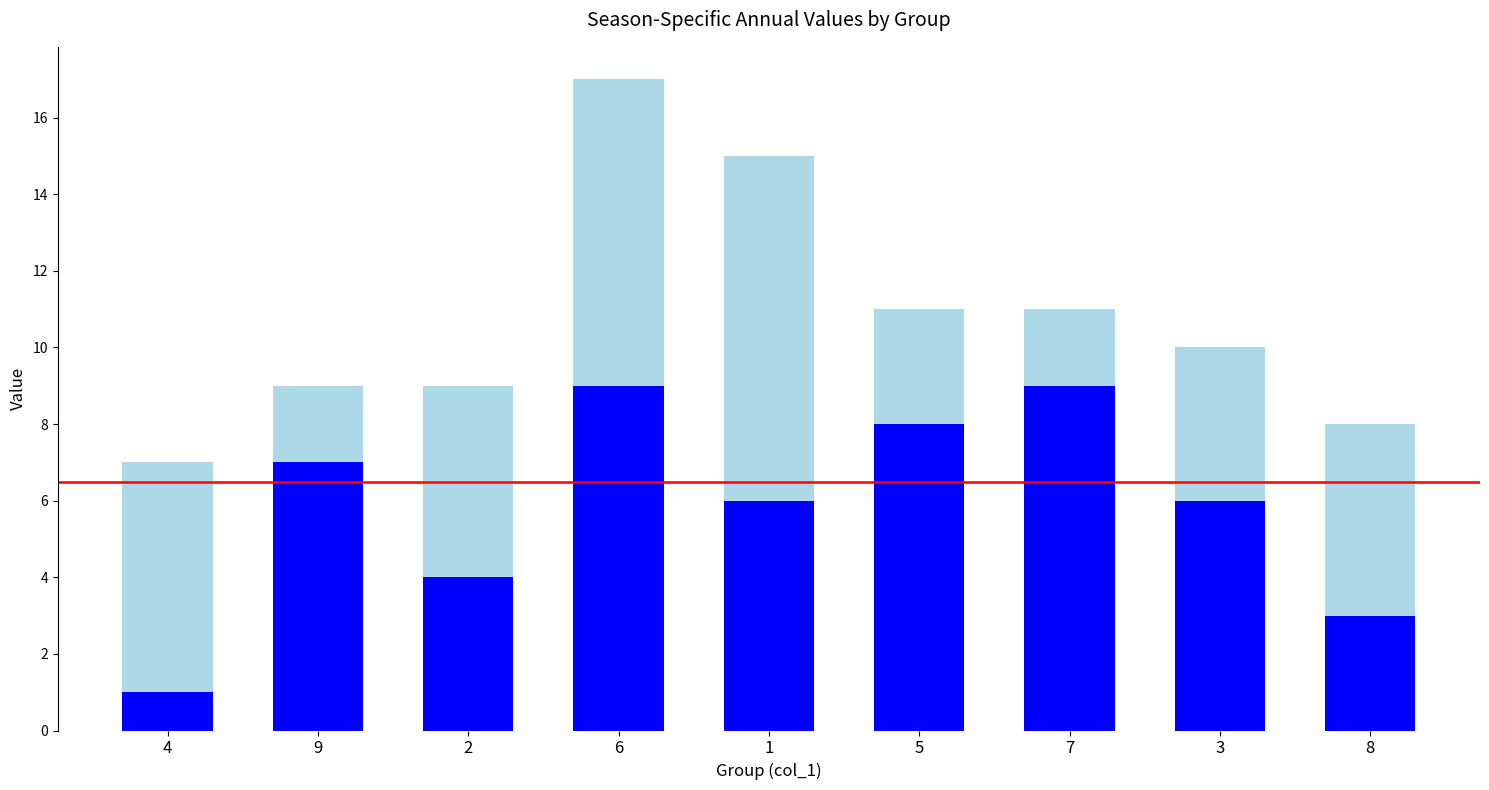

At which category is the sum across all series the highest?

6